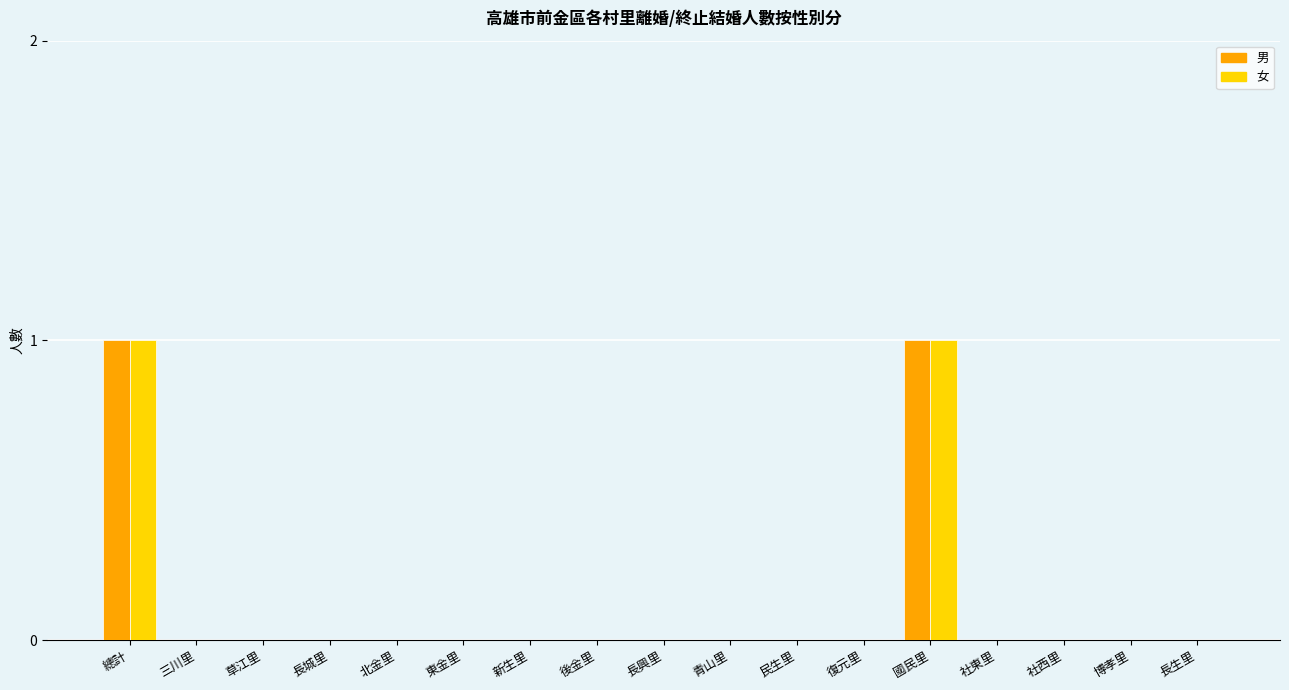

Is it true that 男 equals 1 at 總計?

True